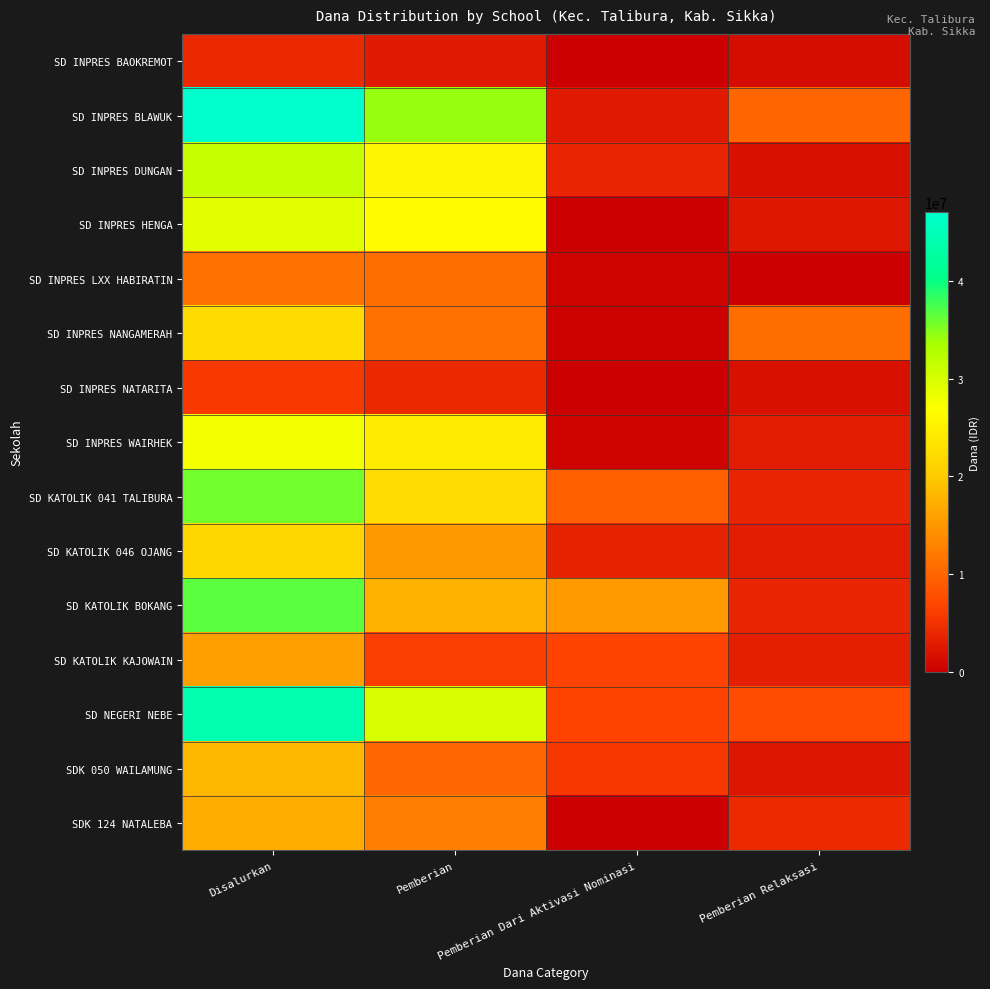

Count the number of categories in the chart.

4